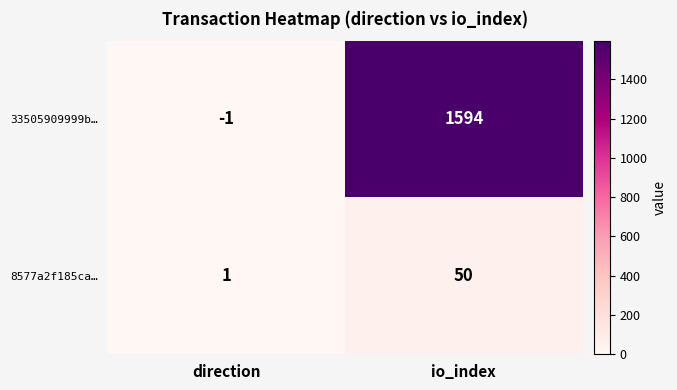

Which category has the lowest value in the 33505909999b… series?

direction